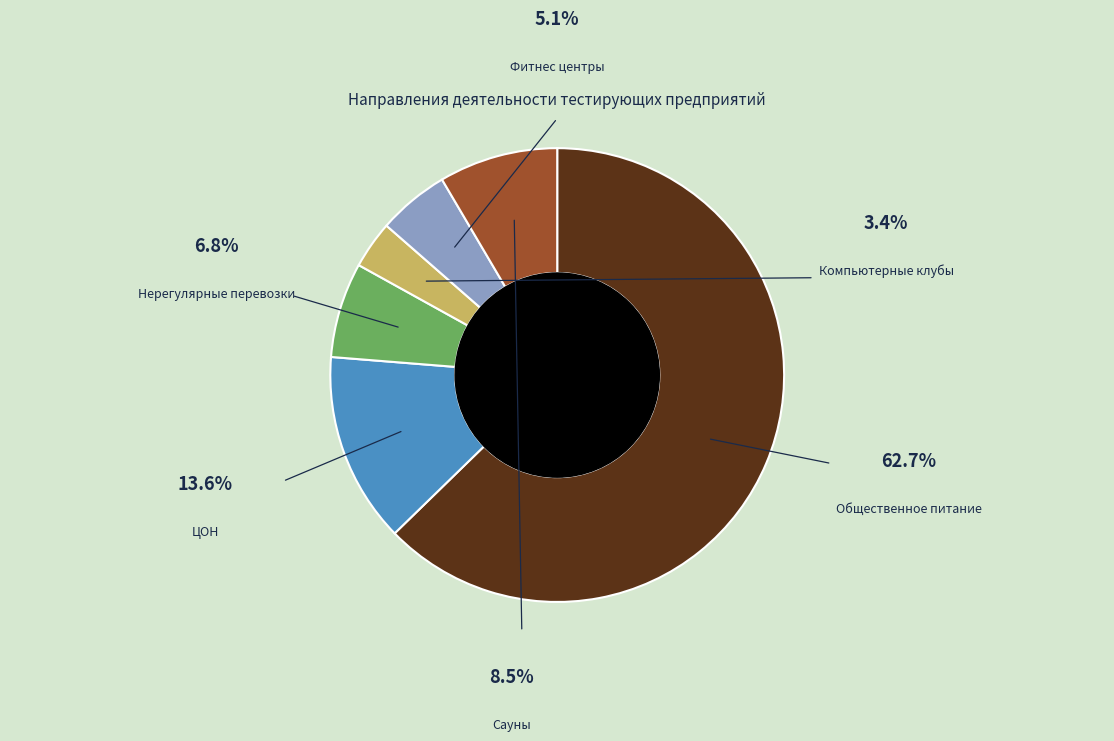

What is the largest slice in the pie chart?

Предприятия общественного питания